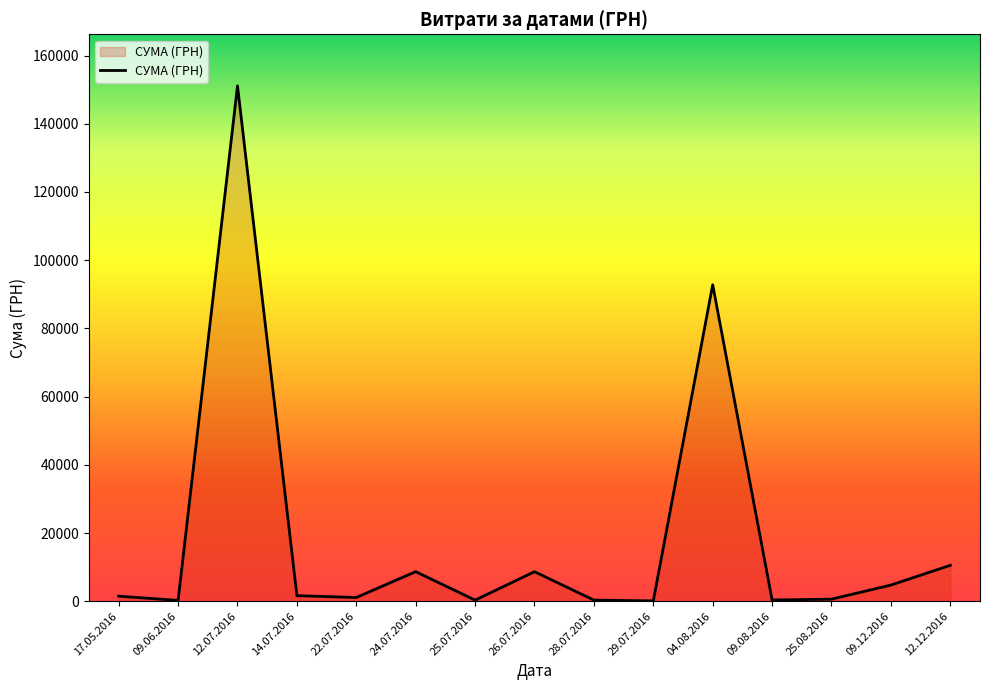

Which label corresponds to the largest value in the chart?

12.07.2016